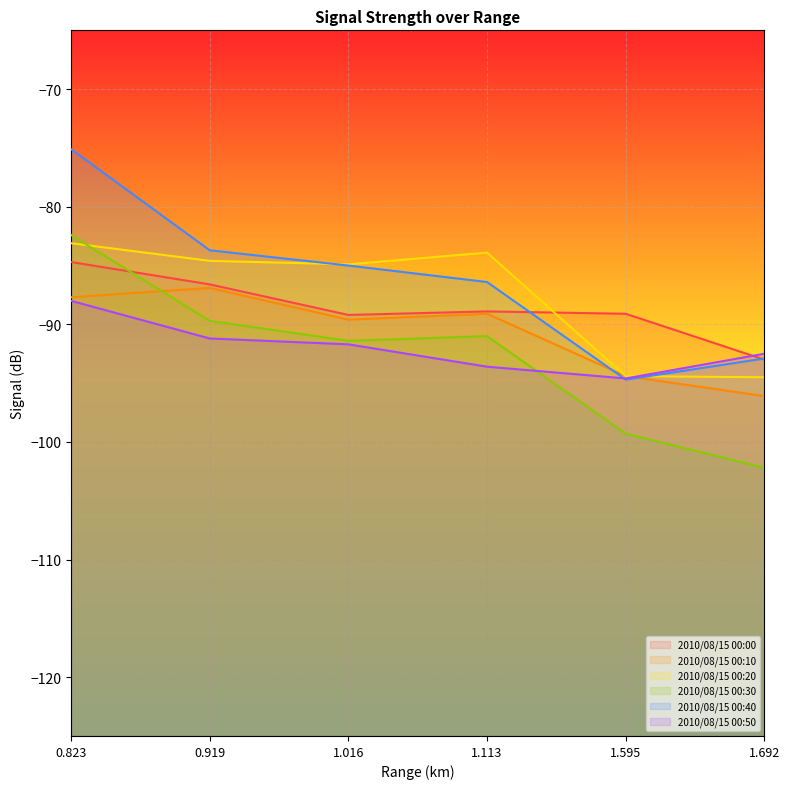

List the labels in order of 2010/08/15 00:30 value, smallest first.

1.692, 1.595, 1.016, 1.113, 0.919, 0.823